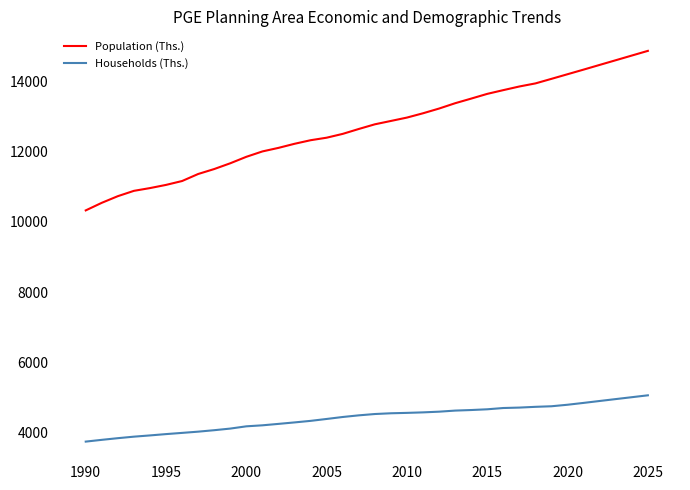

Which series has the largest range (max minus min)?

Population (Ths.)